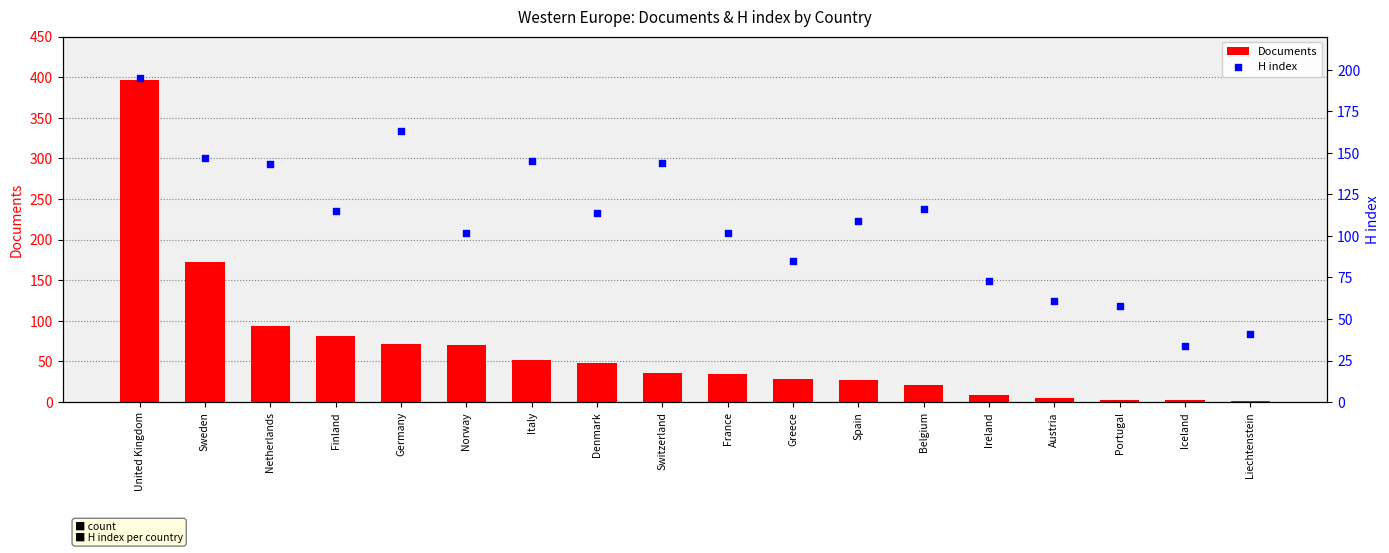

At which category is the sum across all series the highest?

United Kingdom